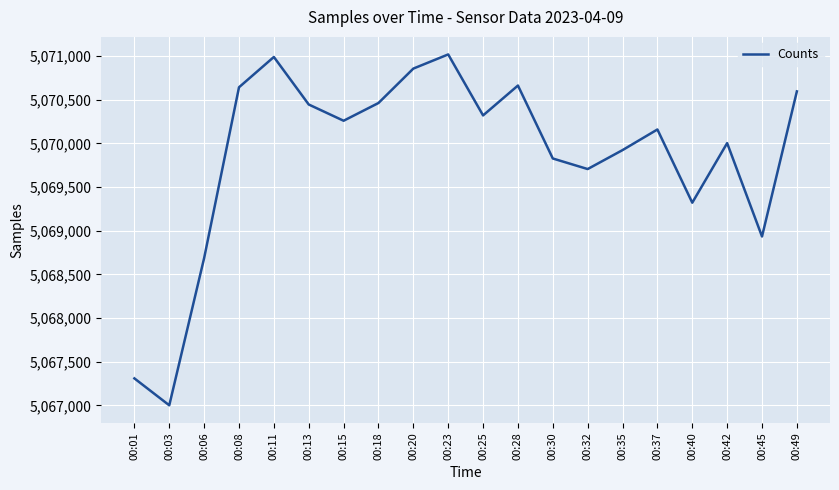

Where does the data first go above 5070259?

00:08